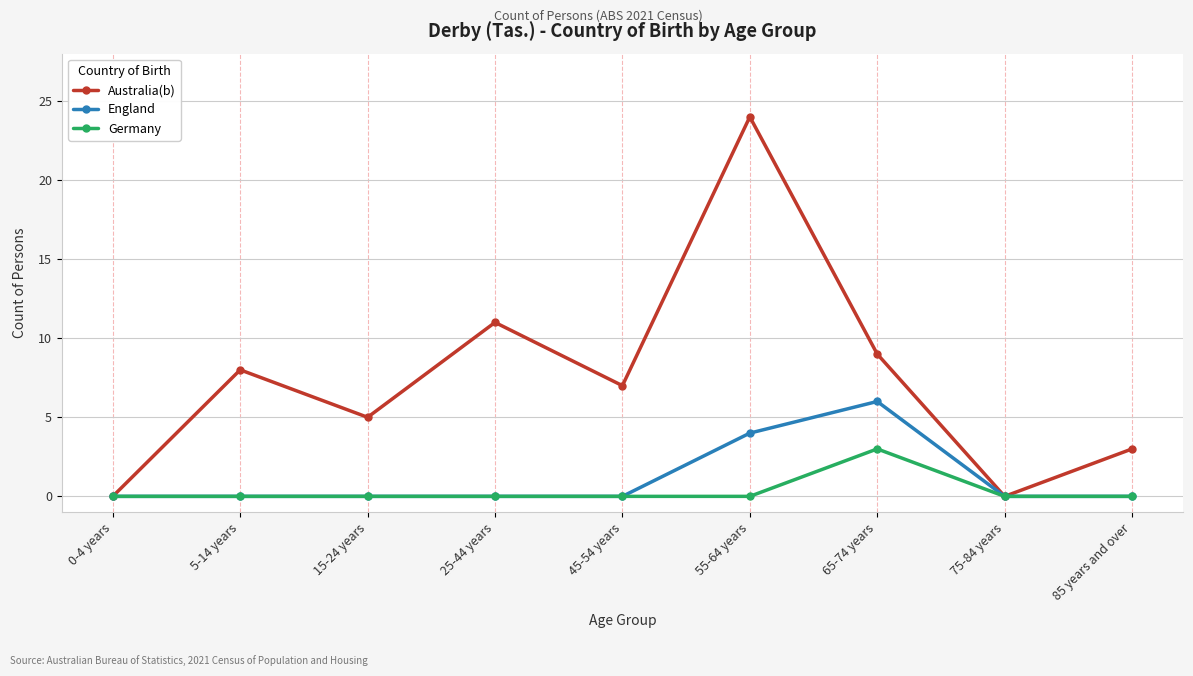

What is the label of the 5th point from the left?

45-54 years